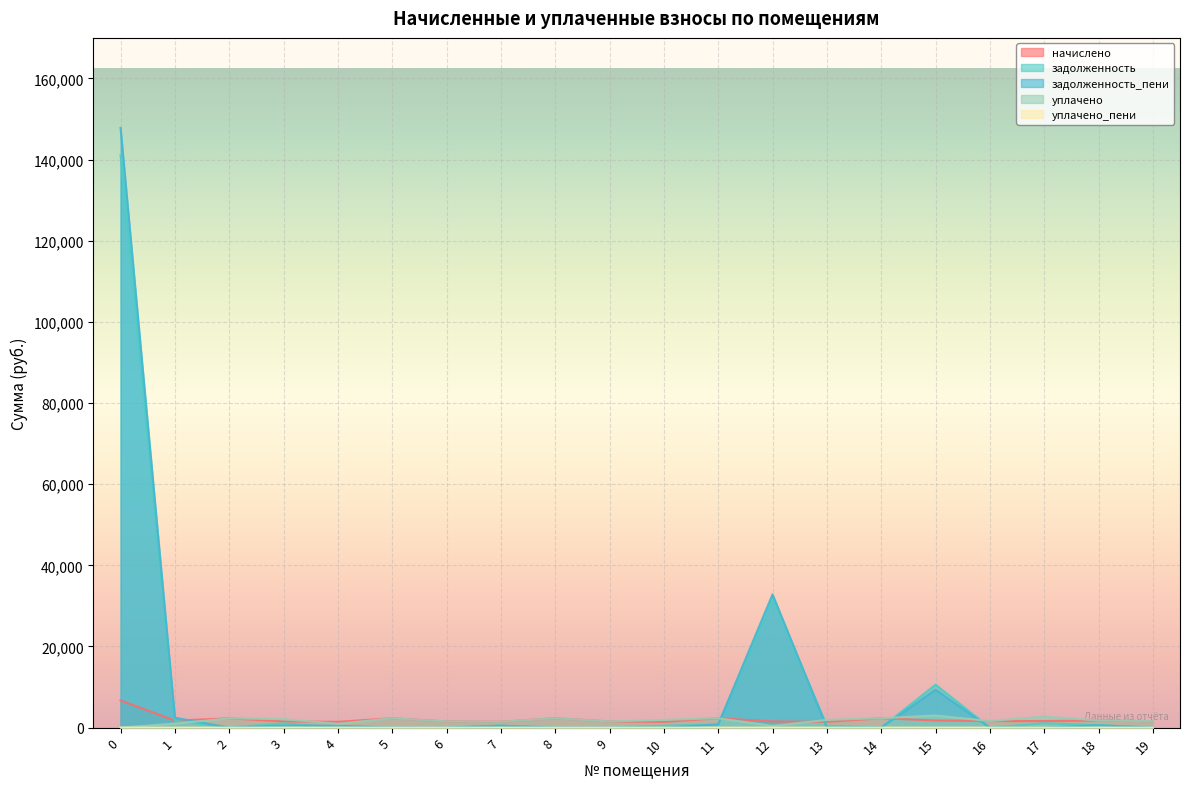

Which series has the largest range (max minus min)?

задолженность_пени